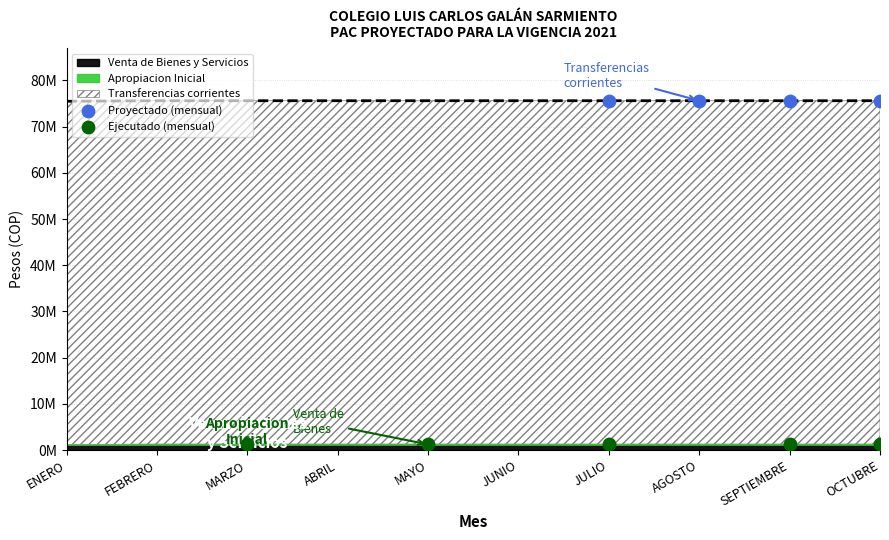

At how many categories does at least one series exceed 35200889?

10